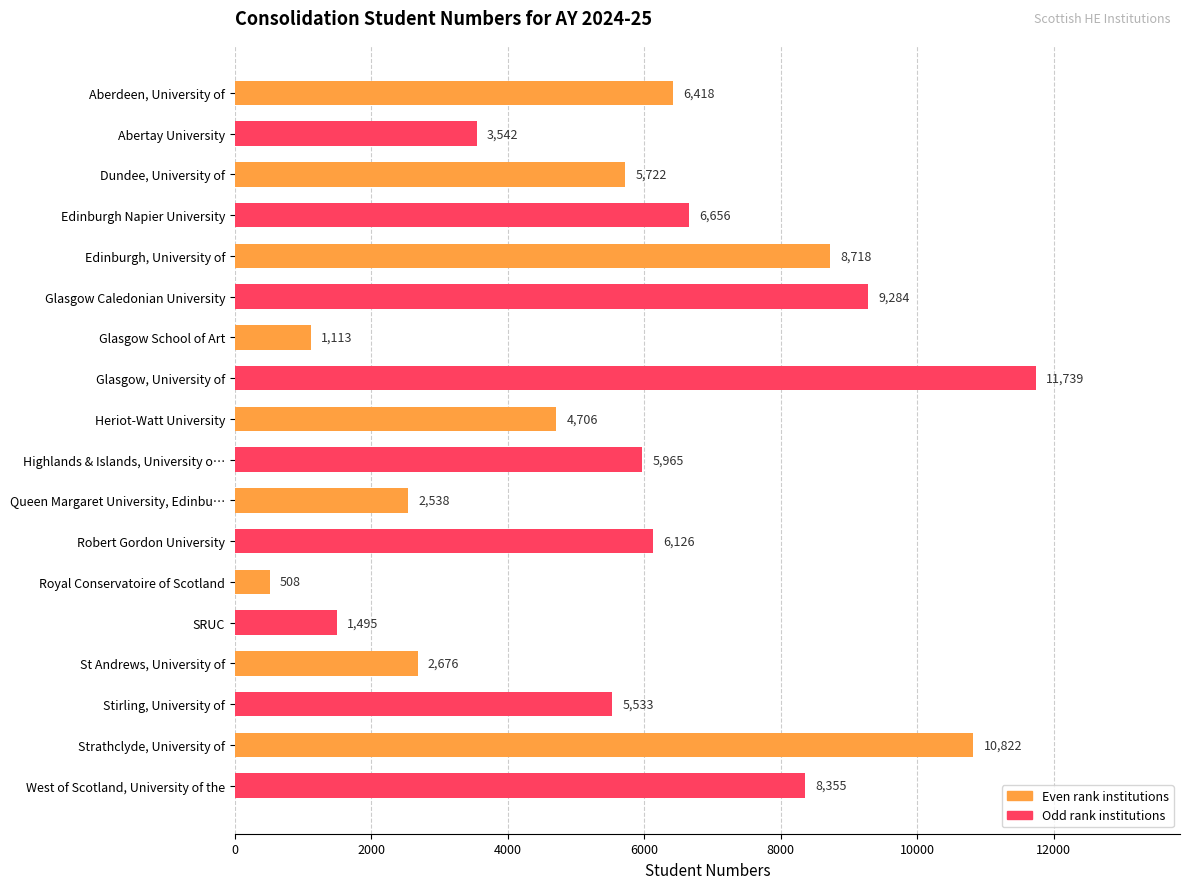

What is the change in value from Glasgow School of Art to St Andrews, University of?

+1563